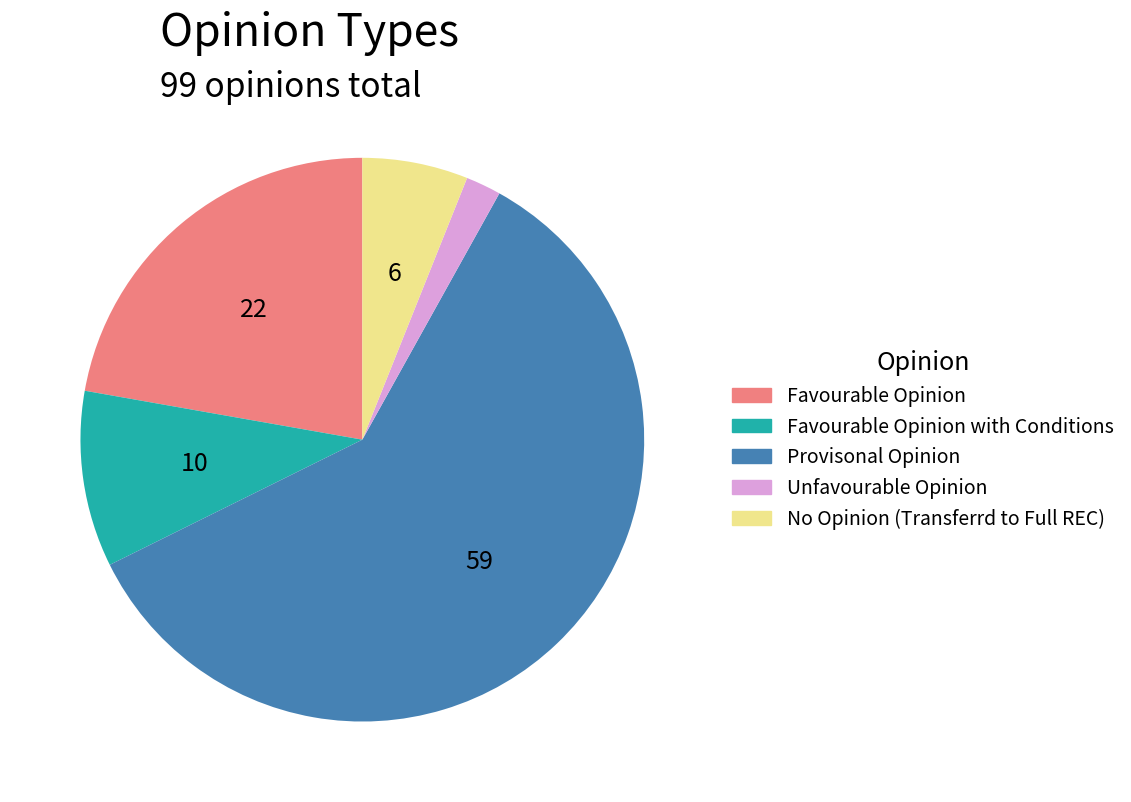

Is there a majority slice in this chart?

Yes